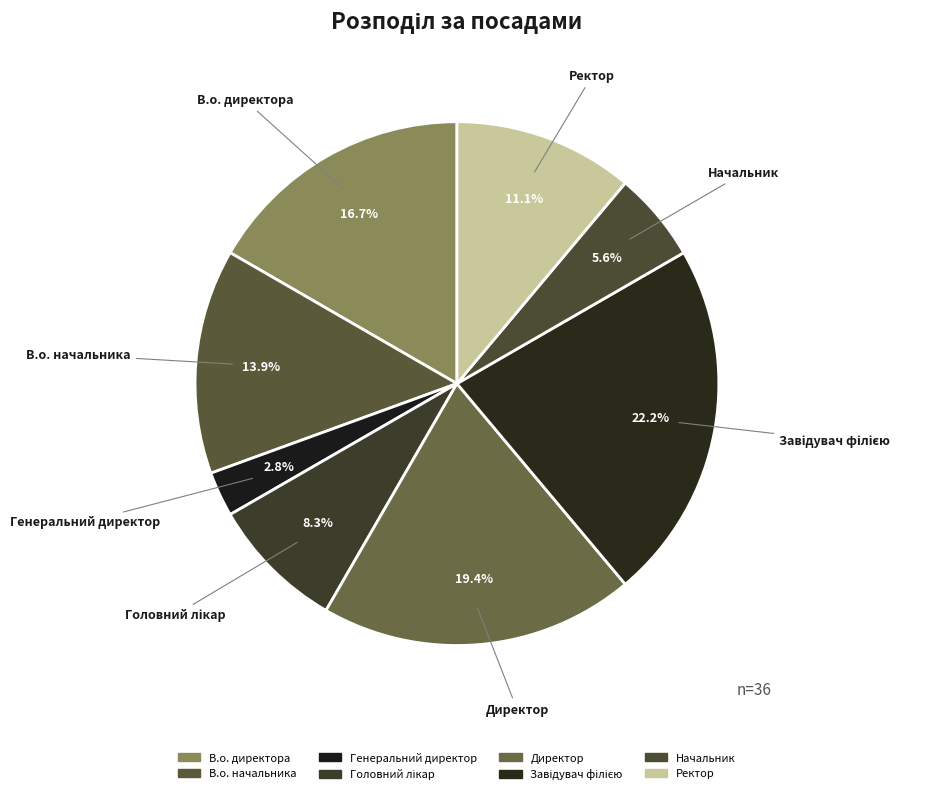

What is the ratio of the value at В.о. директора to the value at Генеральний директор?

6.0